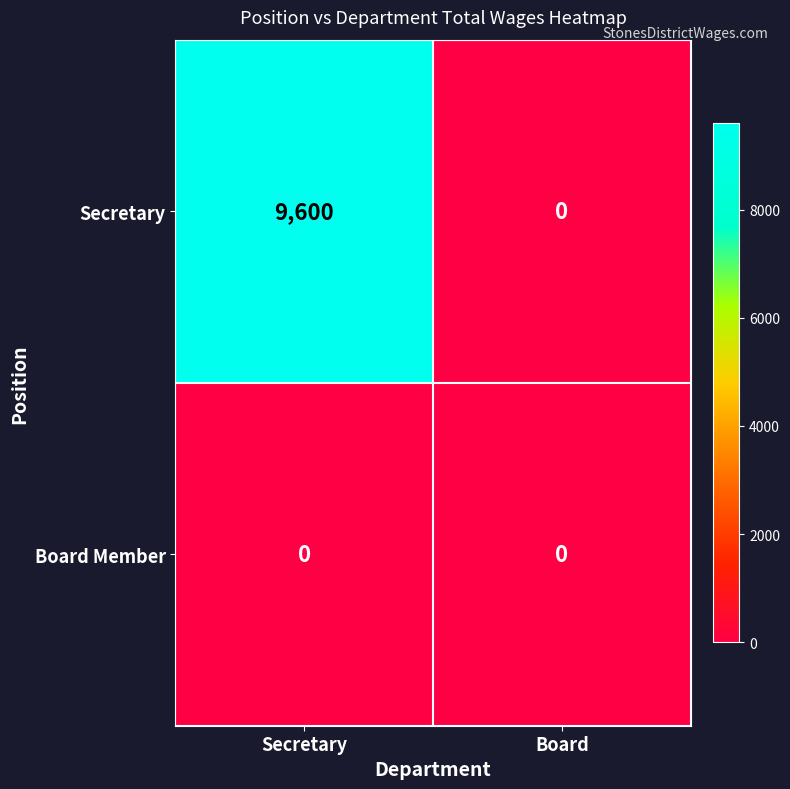

At Secretary, list the series in order from smallest to largest.

Board Member, Secretary